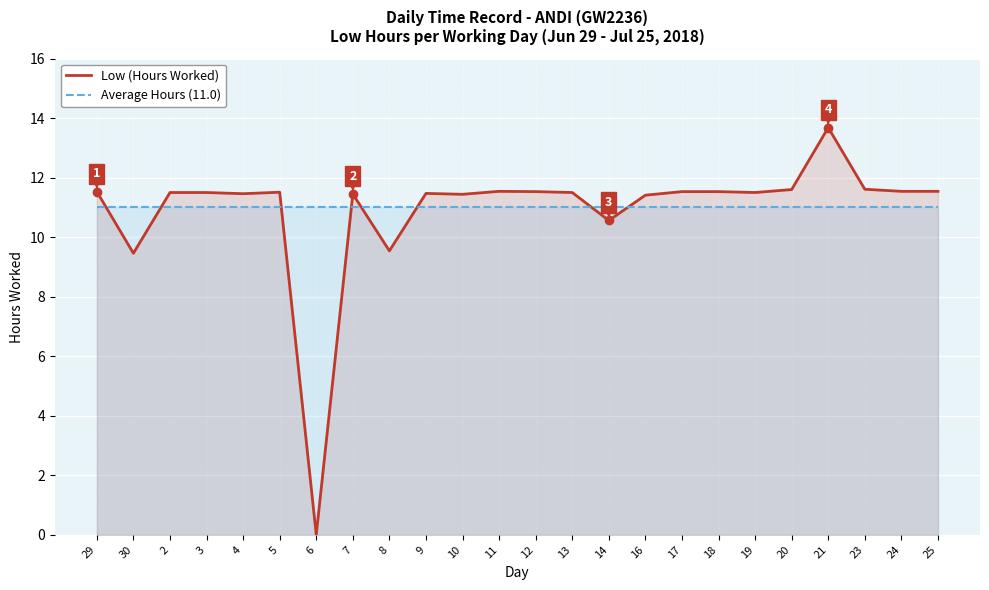

Where is Average Hours (11.0) nearest to the value 11?

29